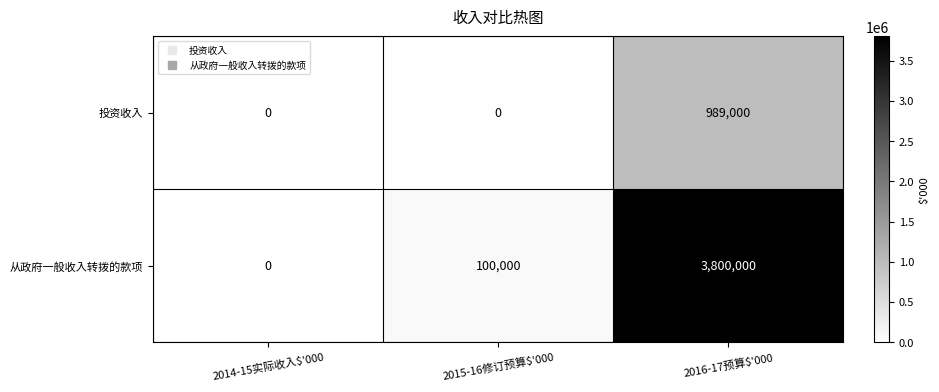

The 投资收入 series shows -638903 at 2014-15实际收入$'000. True or false?

False